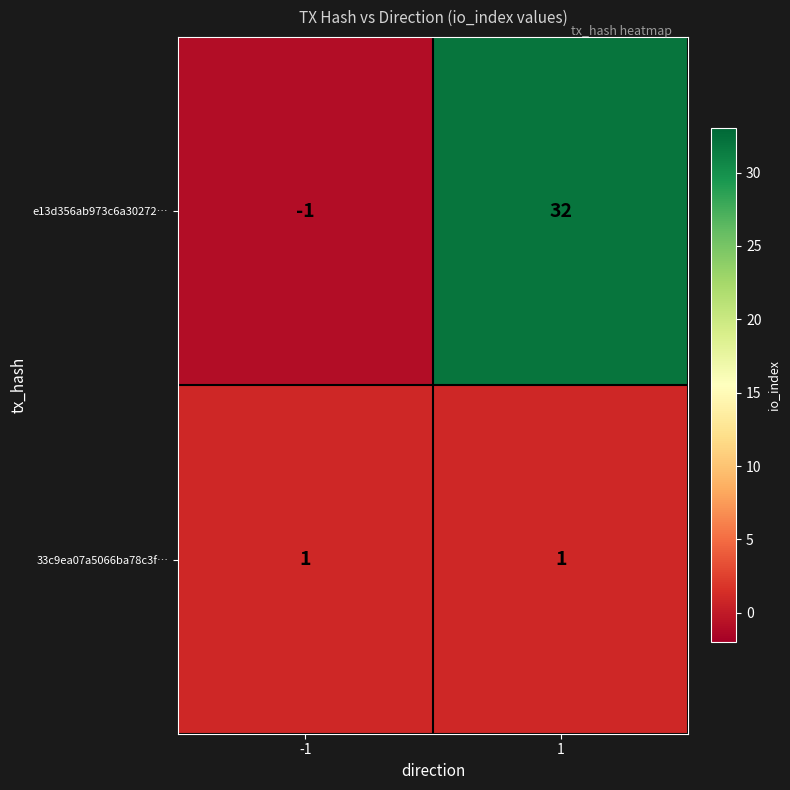

What is the sum of the e13d356ab973c6a30272… values at 1 and -1?

31